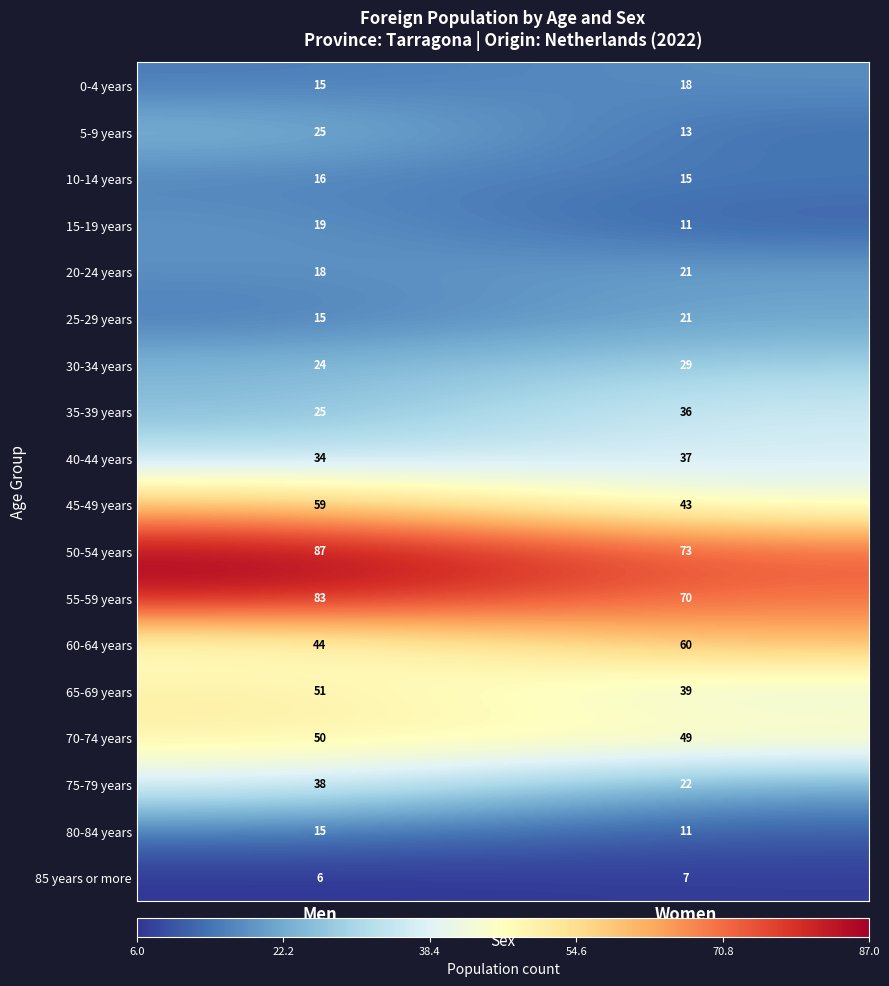

At which label is 20-24 years closest to 19?

Men